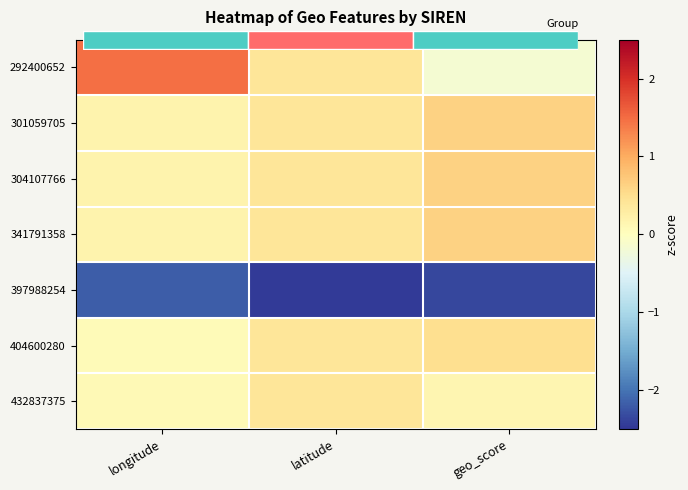

Is it true that 304107766 equals 0.4 at latitude?

True